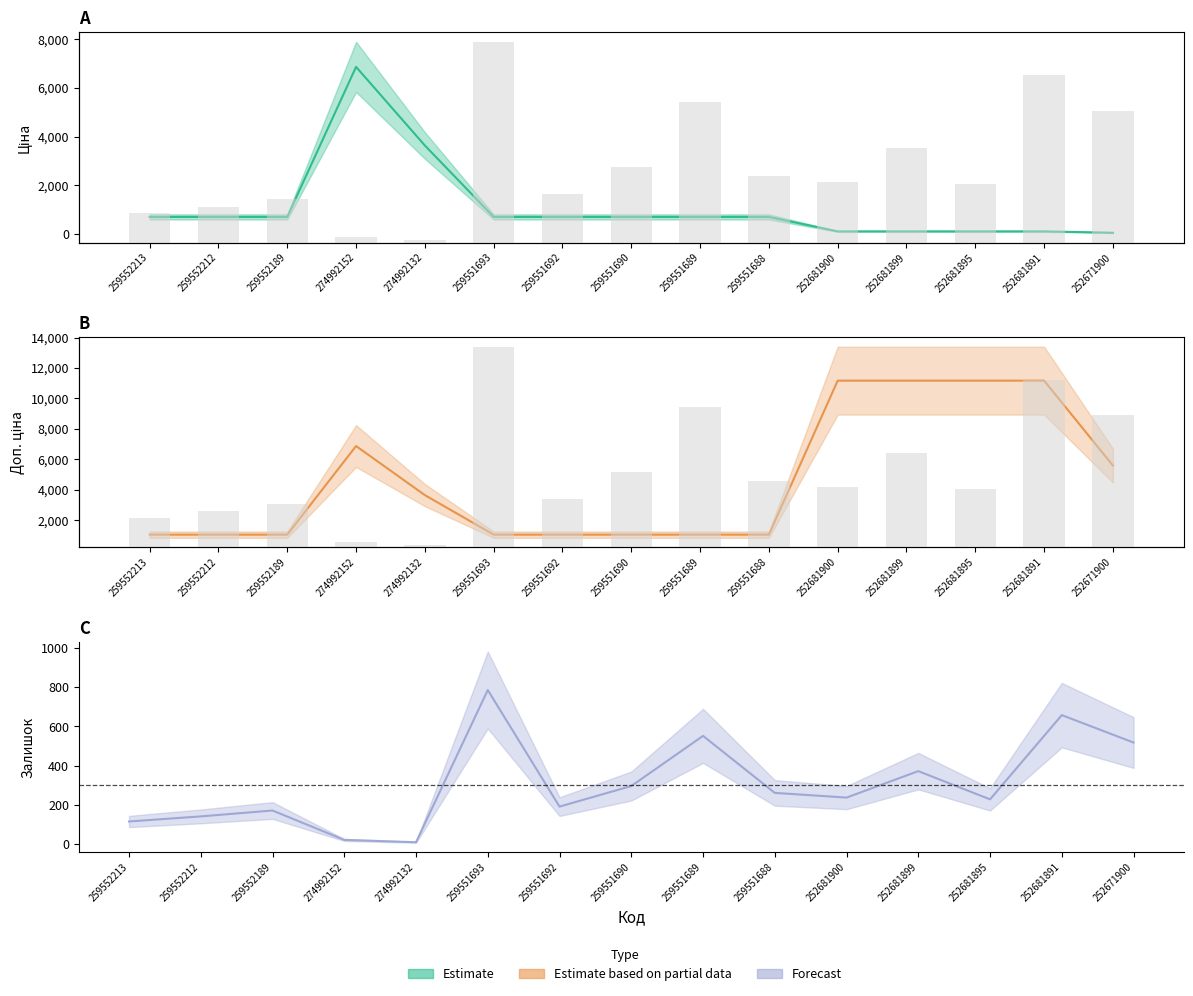

How many data points in Залишок are above 237?

7